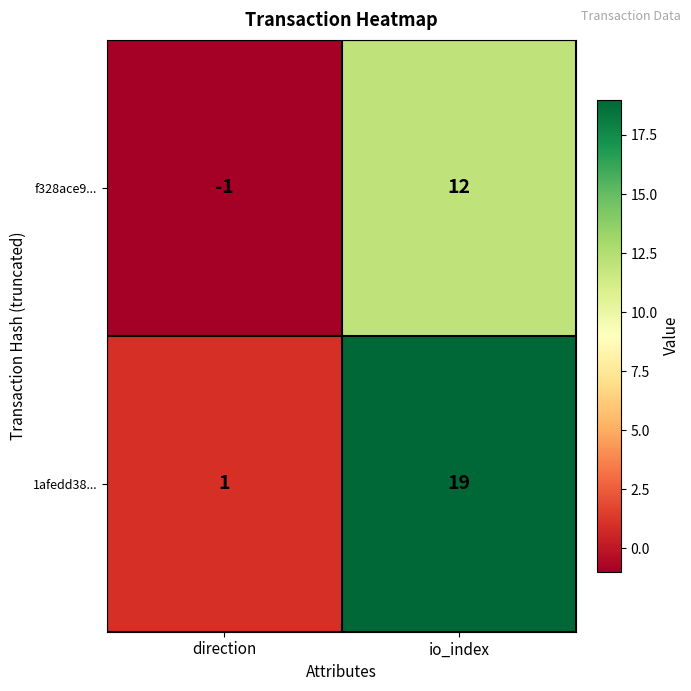

List the series in order of their overall mean, highest first.

1afedd38..., f328ace9...